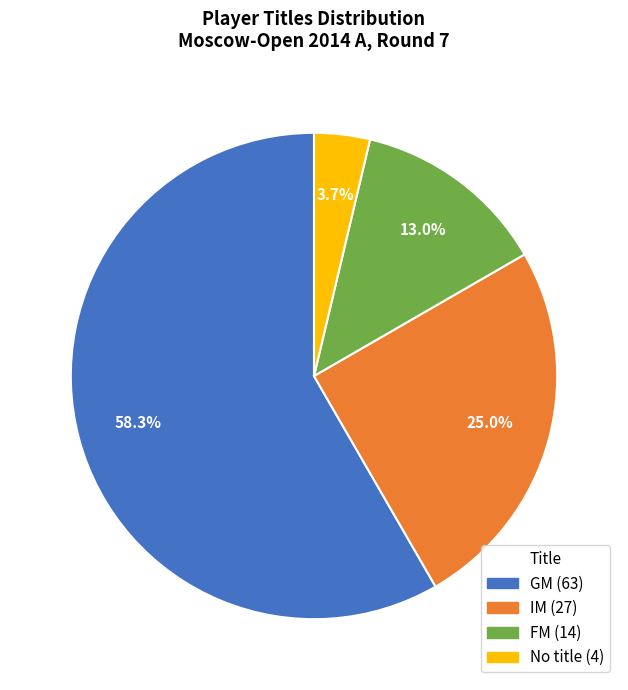

Is there any slice that represents more than half of the pie?

Yes